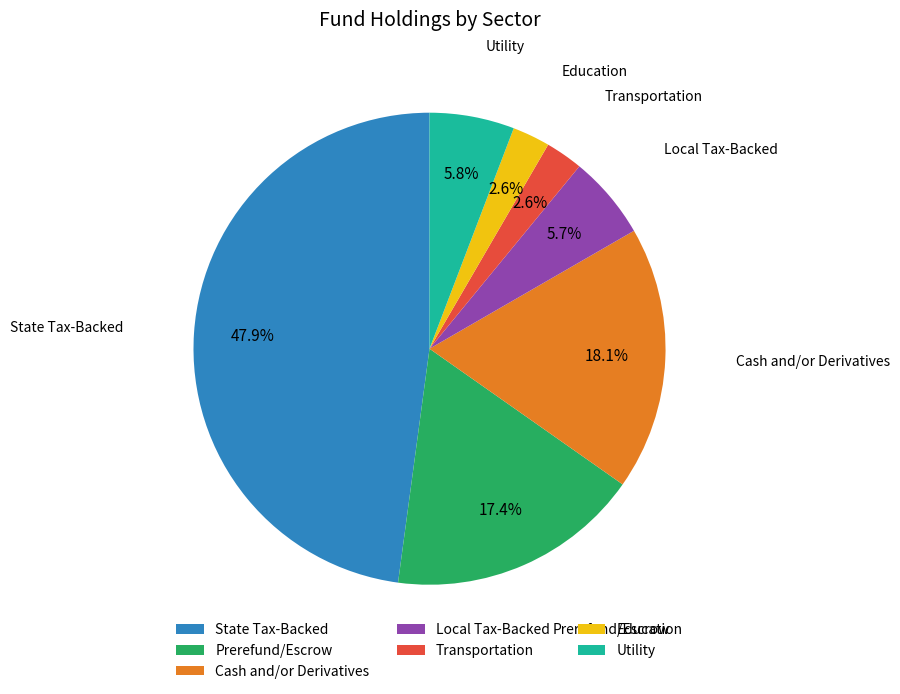

To the nearest percent, what is the combined percentage of Transportation and Utility?

8%